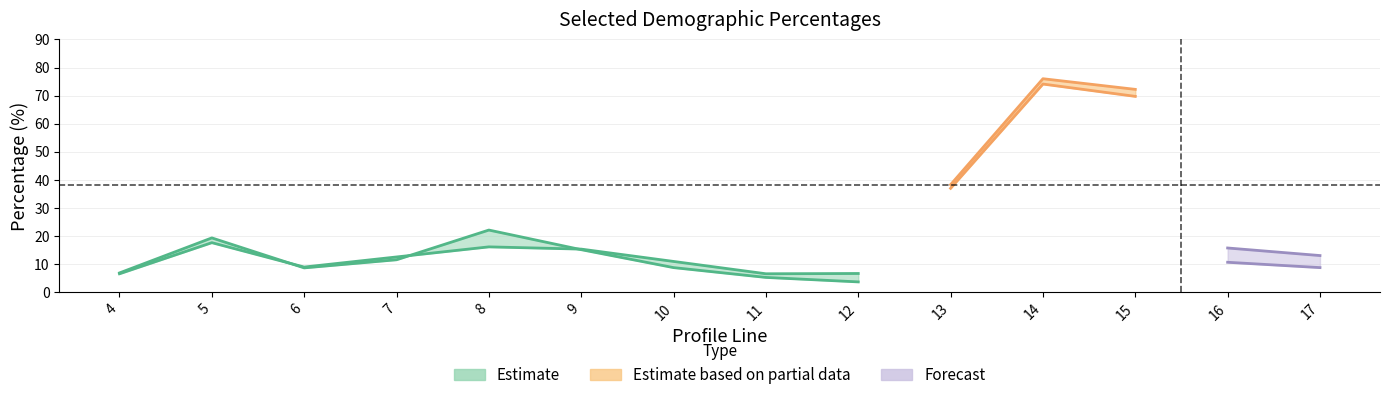

What is the difference between the highest and lowest values at 13?

1.3